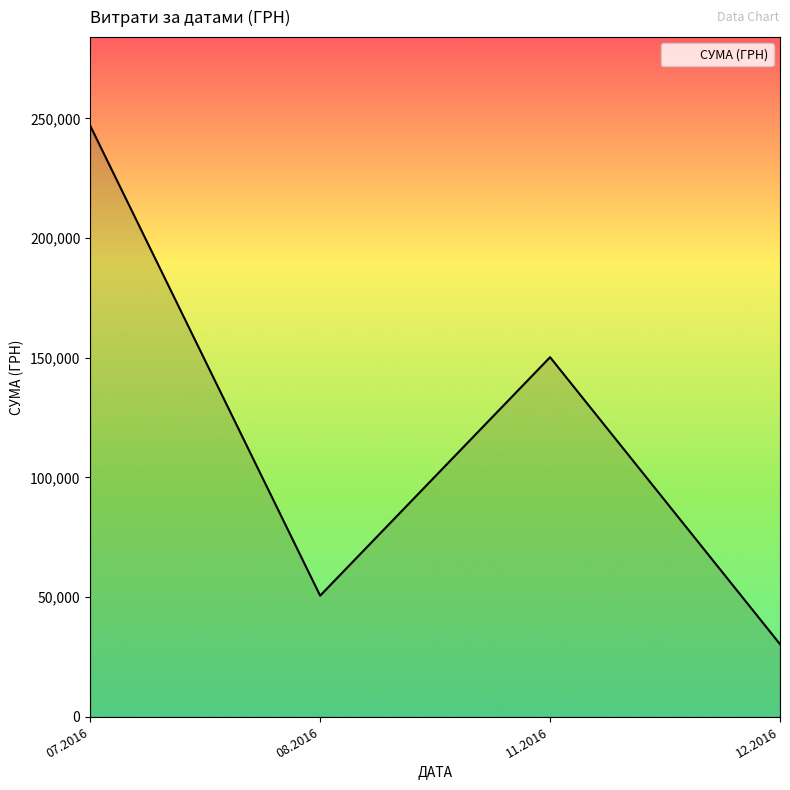

What is the change in value from 11.2016 to 12.2016?

-119875.7